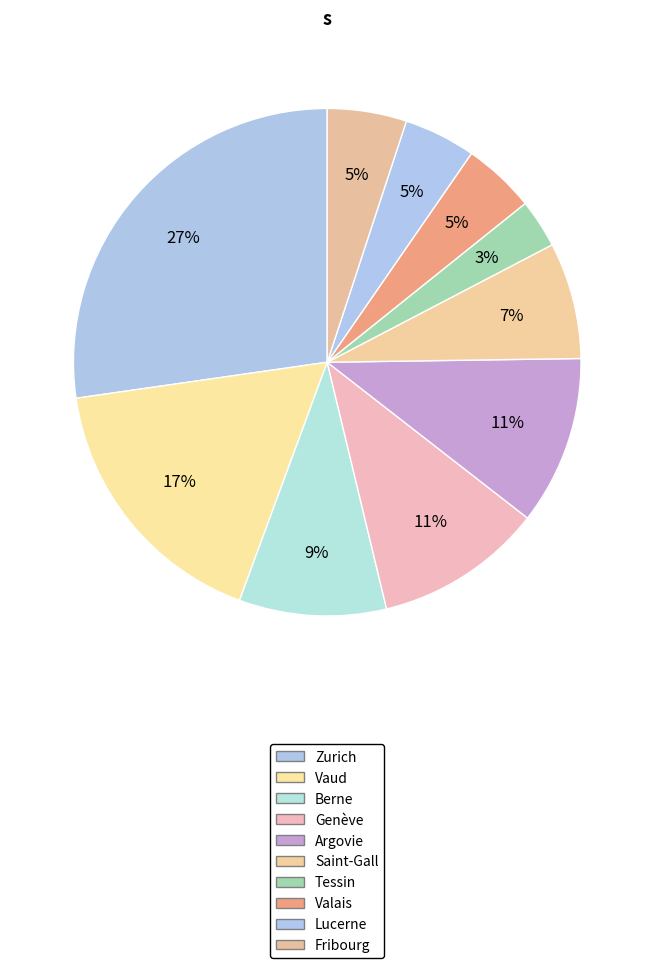

To the nearest percent, what is the difference between the Argovie and Lucerne slice percentages?

6%